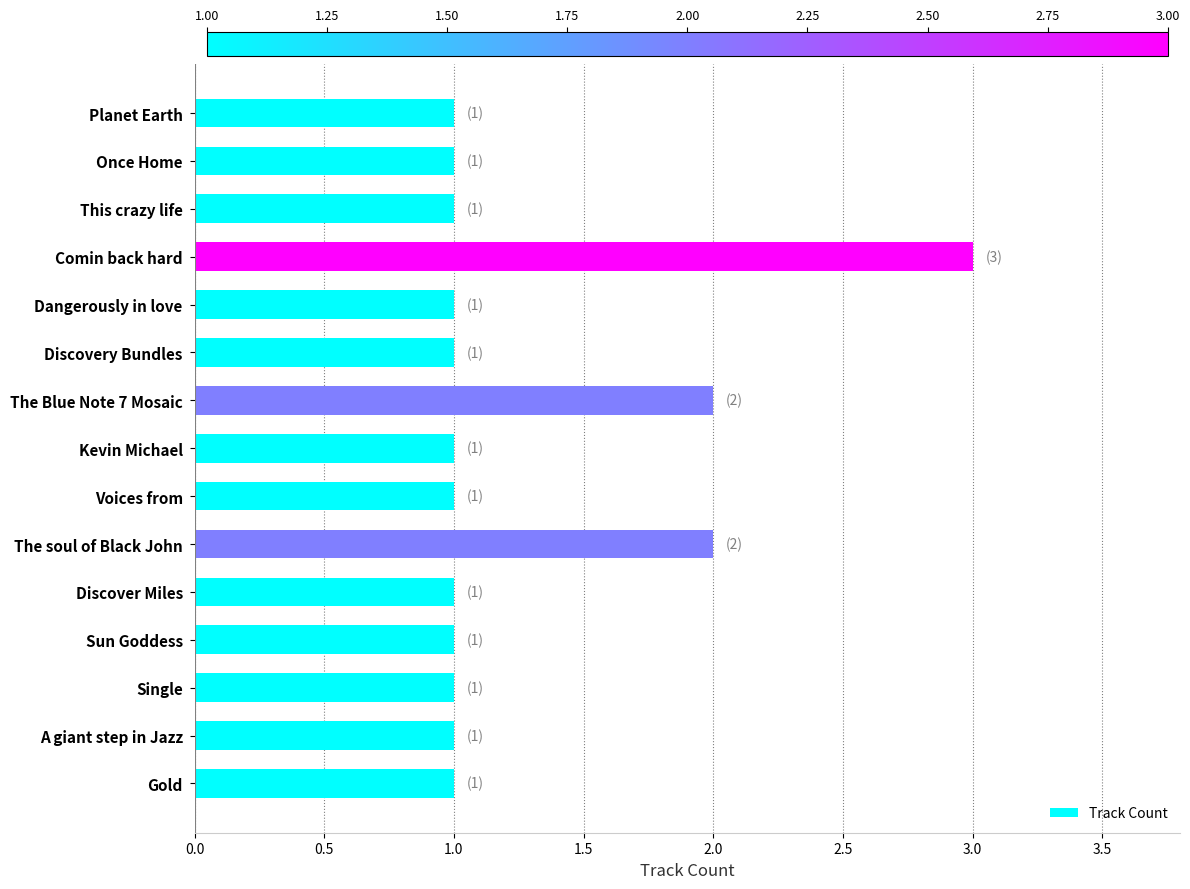

True or false: the data shows 1 at Discover Miles.

True